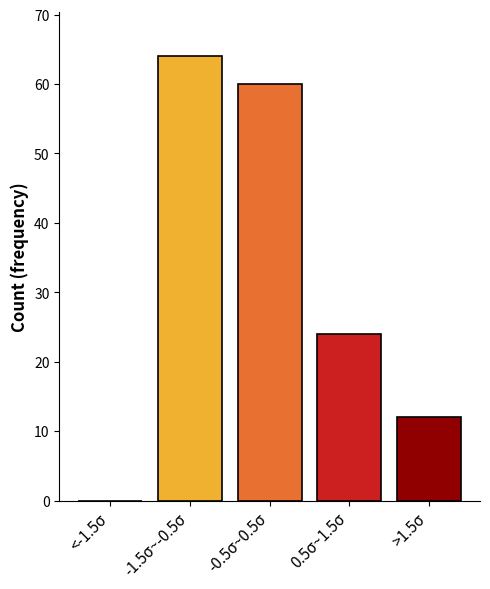

Reading left to right, transcribe all the data shown in this chart.

<-1.5σ=0	-1.5σ~-0.5σ=64	-0.5σ~0.5σ=60	0.5σ~1.5σ=24	>1.5σ=12